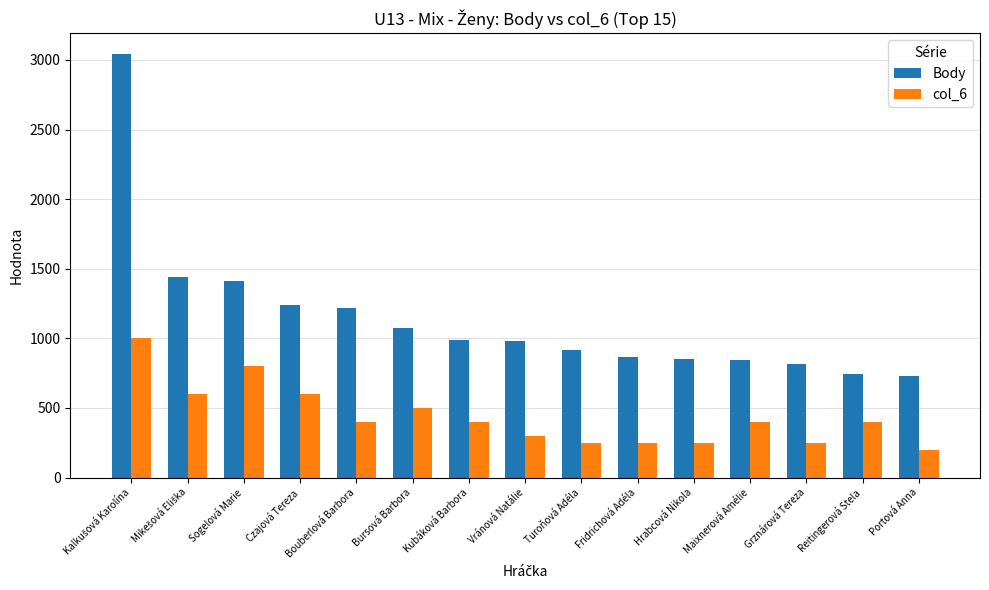

True or false: Body has a value of 256 at Kubáková Barbora.

False